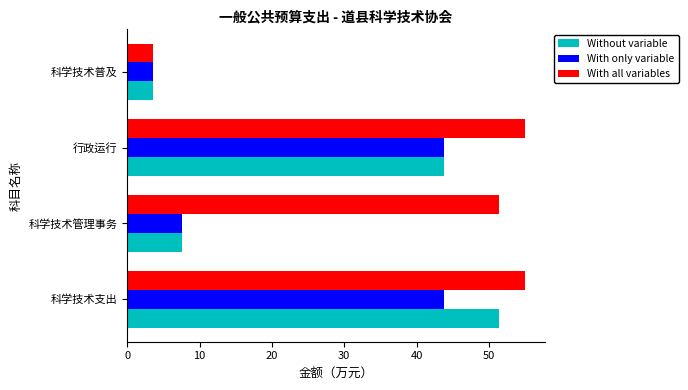

List the series in order of their peak value, highest first.

With all variables, Without variable, With only variable